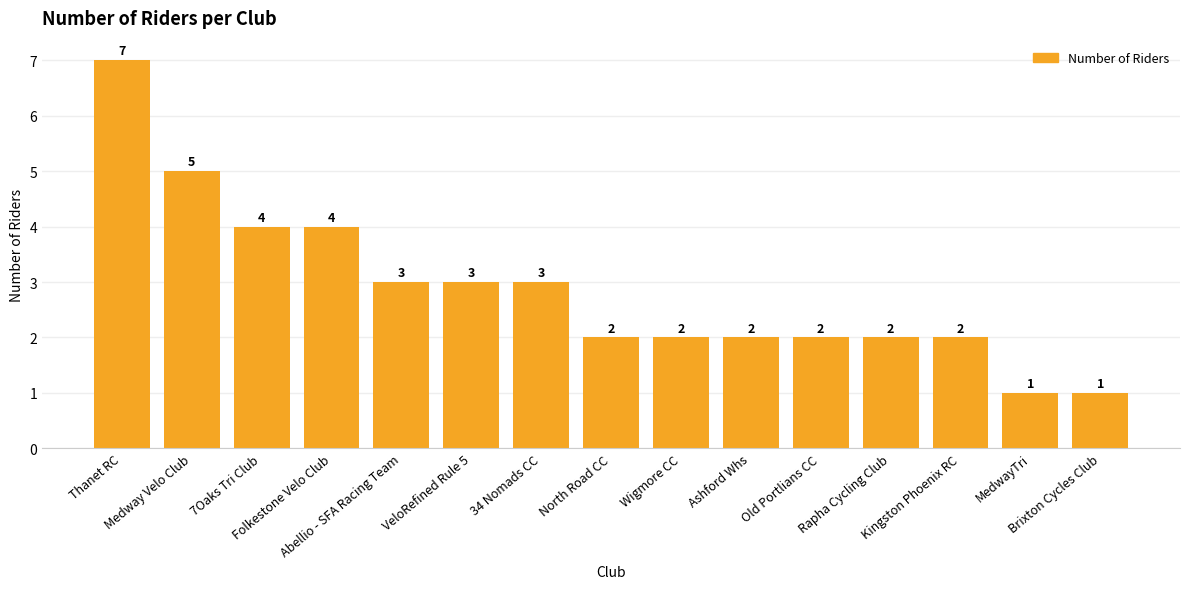

What position from the left is Brixton Cycles Club?

15